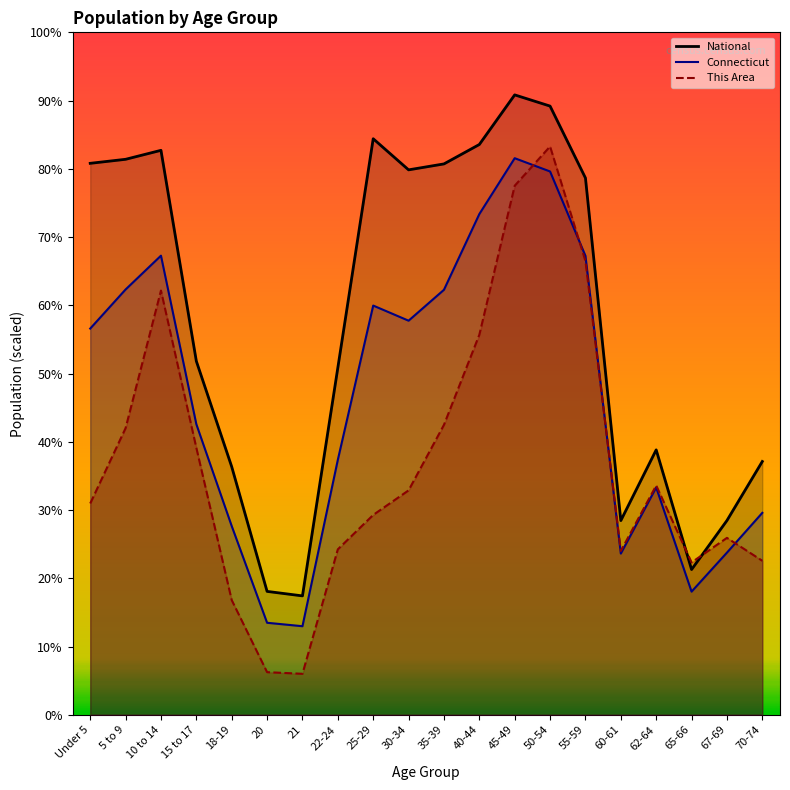

List the series in order of their peak value, highest first.

National, This Area, Connecticut